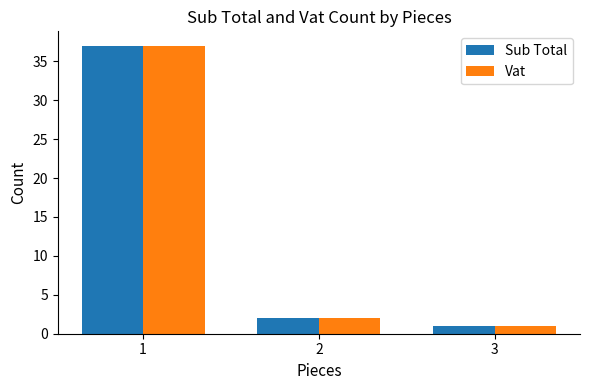

List the labels in order of Vat value, largest first.

1, 2, 3